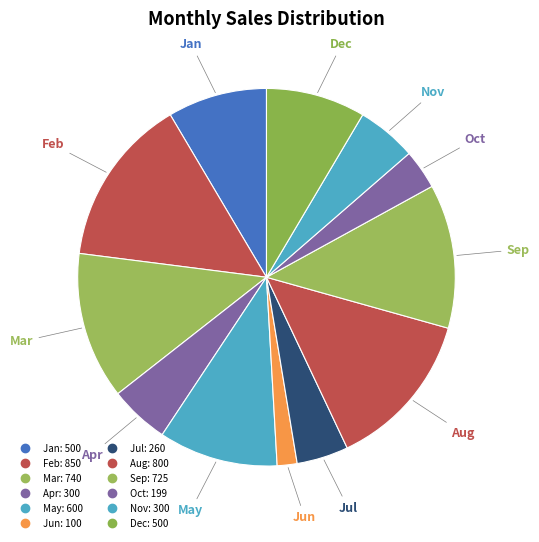

To the nearest percent, what is the combined percentage of Aug and Apr?

19%